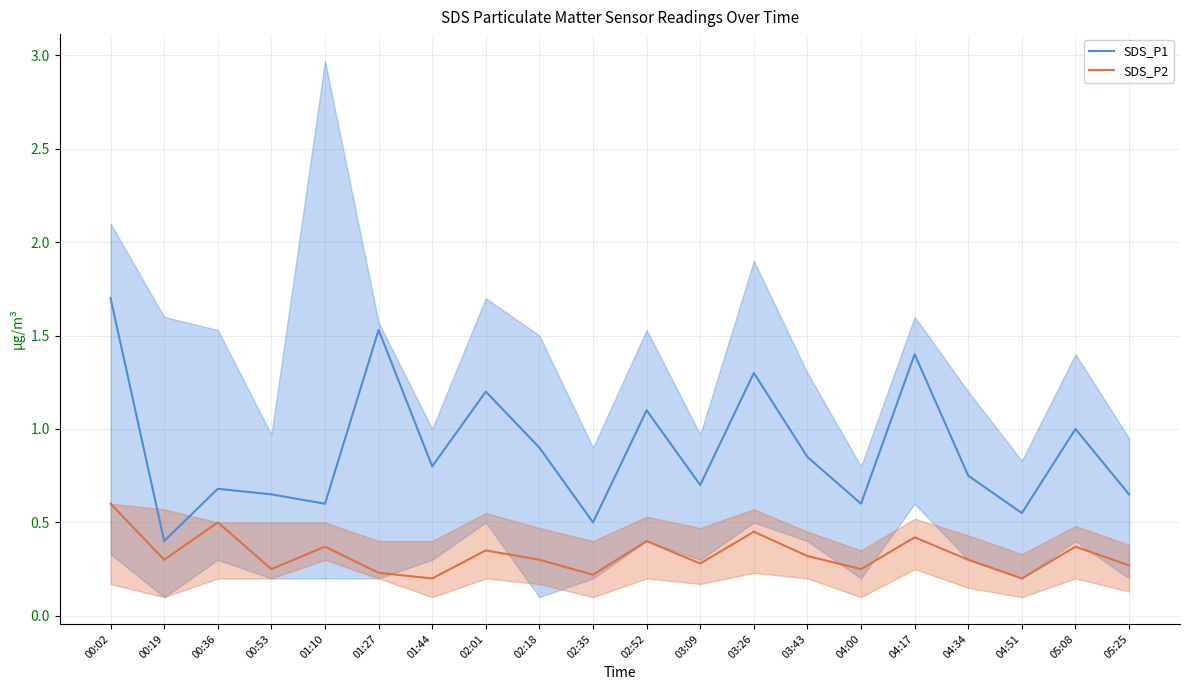

At which label does SDS_P2 reach its minimum?

01:44